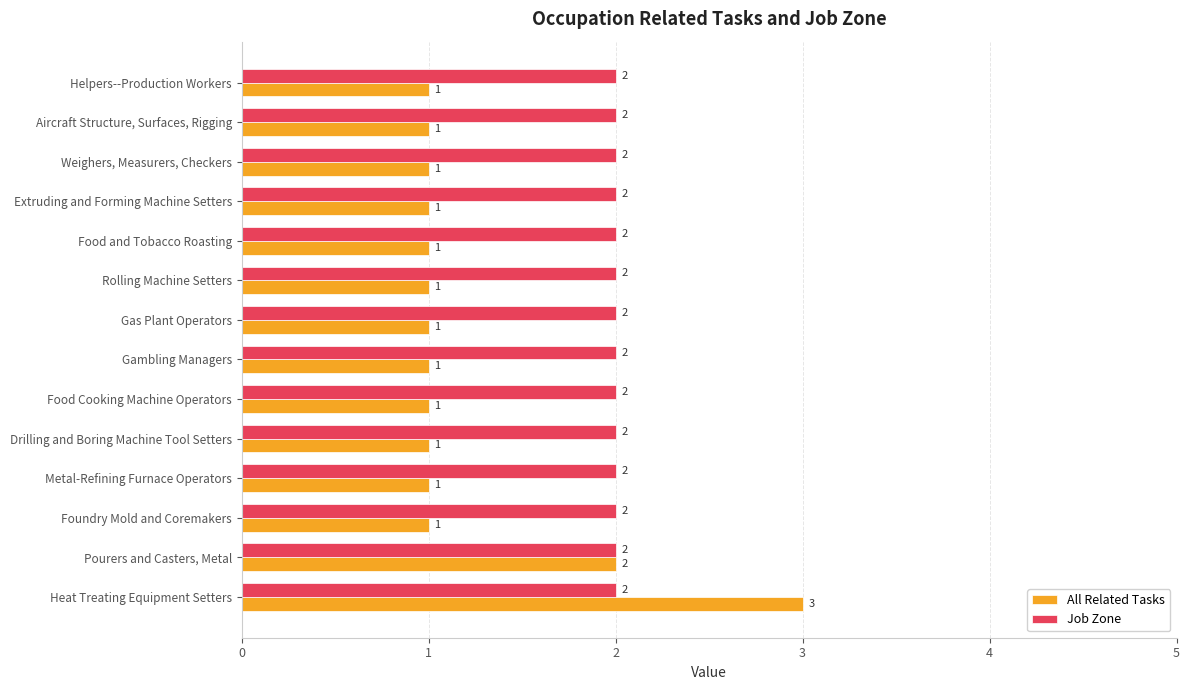

What is the highest value of the All Related Tasks series?

3